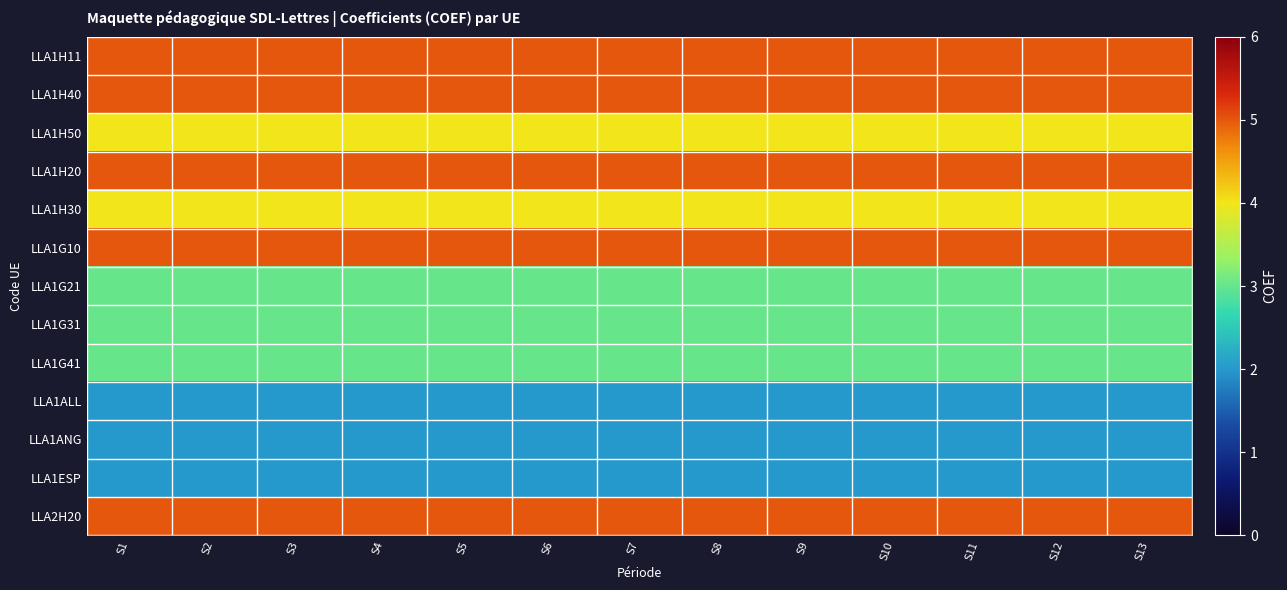

At how many categories does at least one series exceed 4?

13